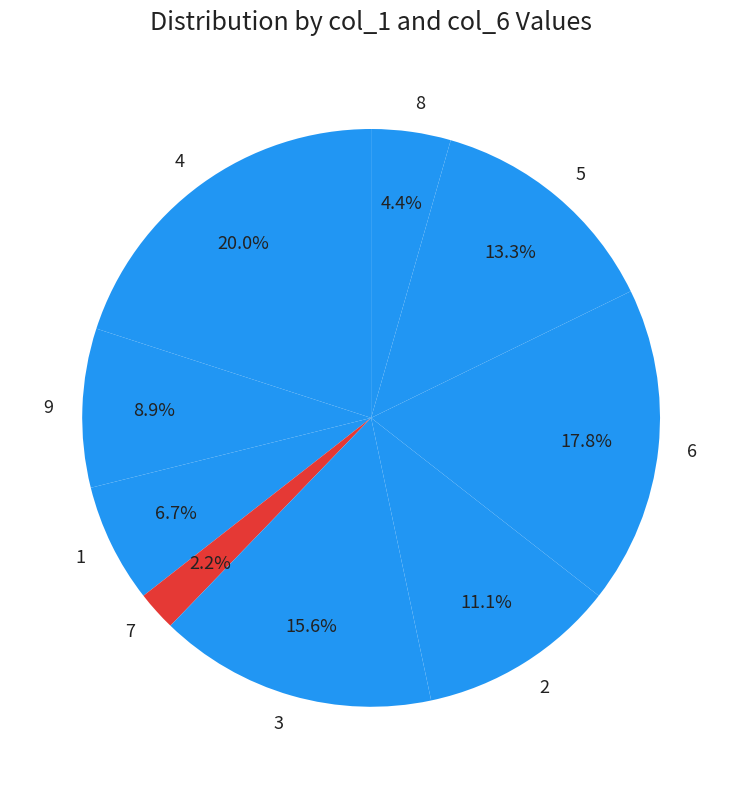

What portion of the pie excludes 7?

97.8%